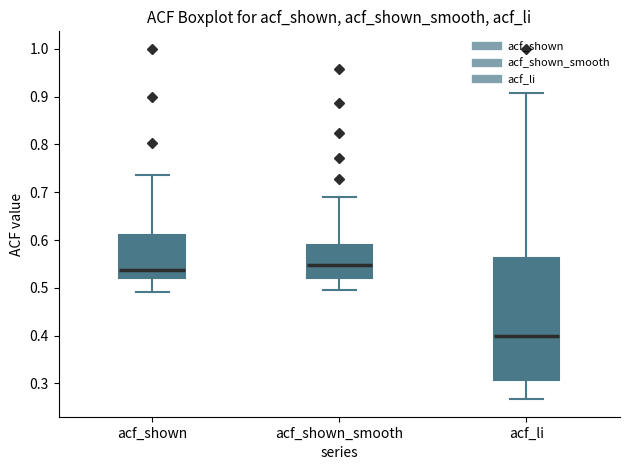

Reading left to right, read every box against the y-axis: the position of its median line, the range the box covers, and the ends of its whiskers. The values are not printed on the chart, so give them approximately, as read against the axis.

acf_shown: median 0.54, box 0.52 to 0.61, whiskers 0.49 to 0.74
acf_shown_smooth: median 0.55, box 0.52 to 0.59, whiskers 0.50 to 0.69
acf_li: median 0.40, box 0.31 to 0.56, whiskers 0.27 to 0.91